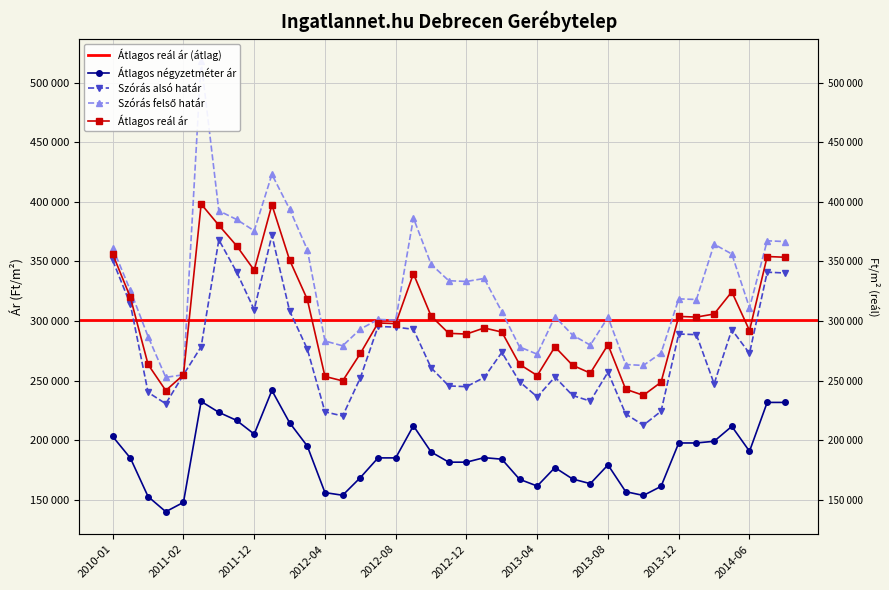

Read the Atlagos real ar value at 2011-01.

241864